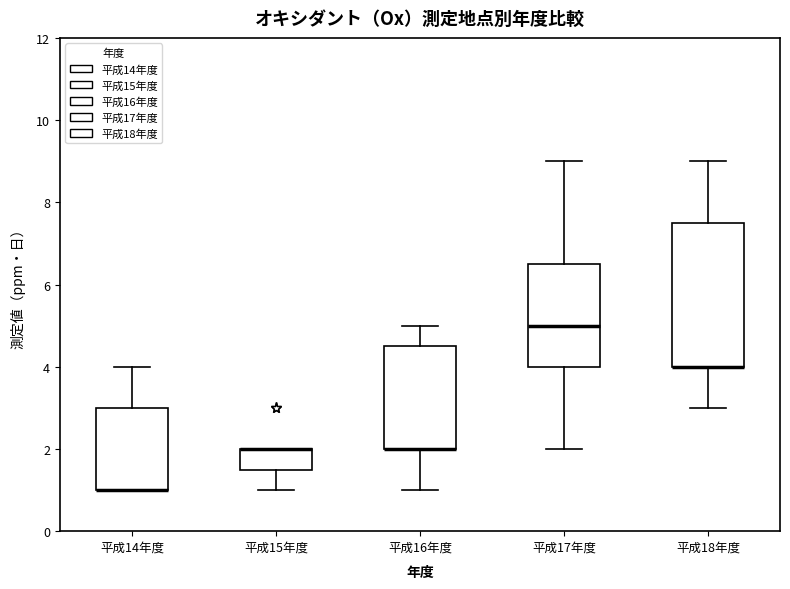

Reading left to right, transcribe this box plot: for each box, give where its median line is, the range the box spans, and where its two whiskers end, as read against the y-axis. The values are not printed on the chart, so give them approximately, as read against the axis.

平成14年度: median 1.0 (drawn on the box's lower edge), box 1.0 to 3.0, whiskers 1.0 to 4.0
平成15年度: median 2.0 (drawn on the box's upper edge), box 1.6 to 2.0, whiskers 1.0 to 2.0
平成16年度: median 2.0 (drawn on the box's lower edge), box 2.0 to 4.6, whiskers 1.0 to 5.0
平成17年度: median 5.0, box 4.0 to 6.6, whiskers 2.0 to 9.0
平成18年度: median 4.0 (drawn on the box's lower edge), box 4.0 to 7.6, whiskers 3.0 to 9.0